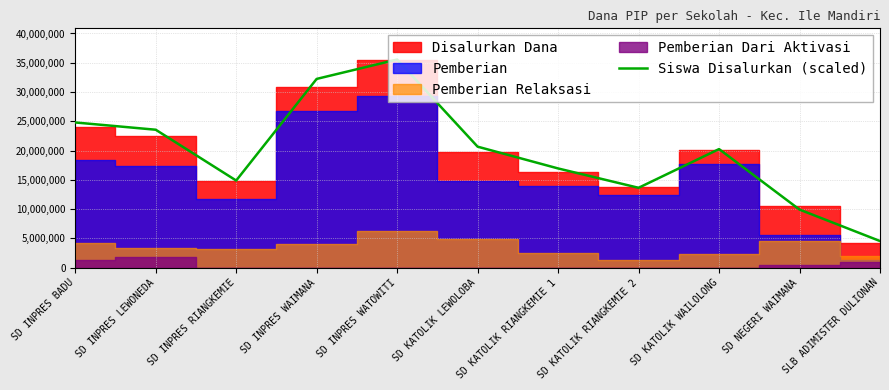

Between SLB ADIMISTER DULIONAN and SD INPRES LEWONEDA, which is larger?

SD INPRES LEWONEDA